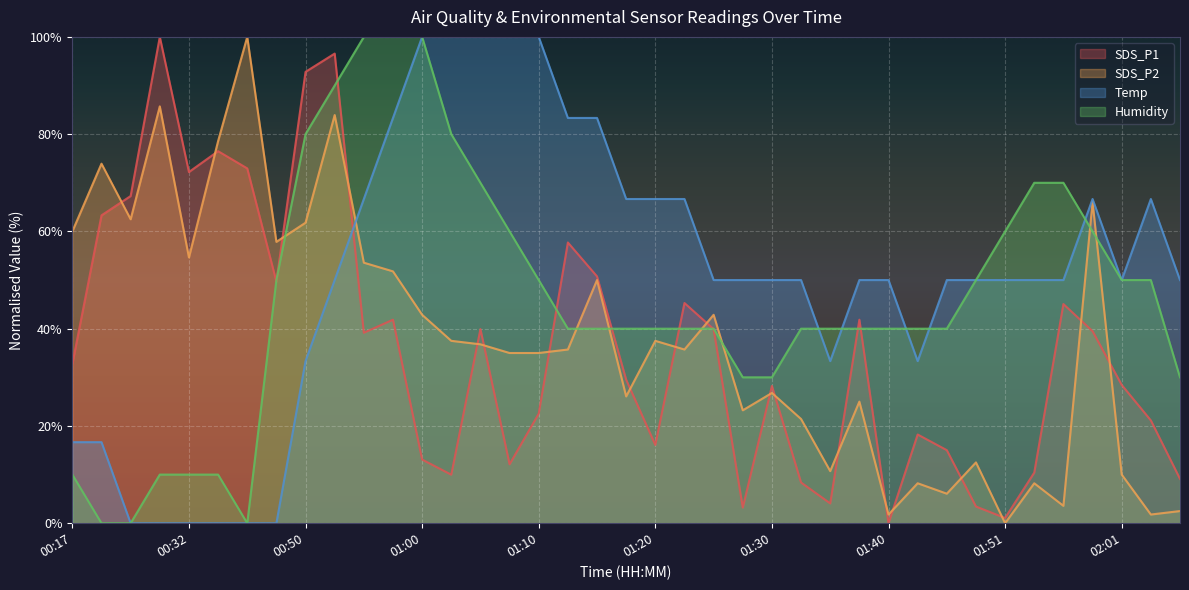

How many lines are shown in the chart?

4